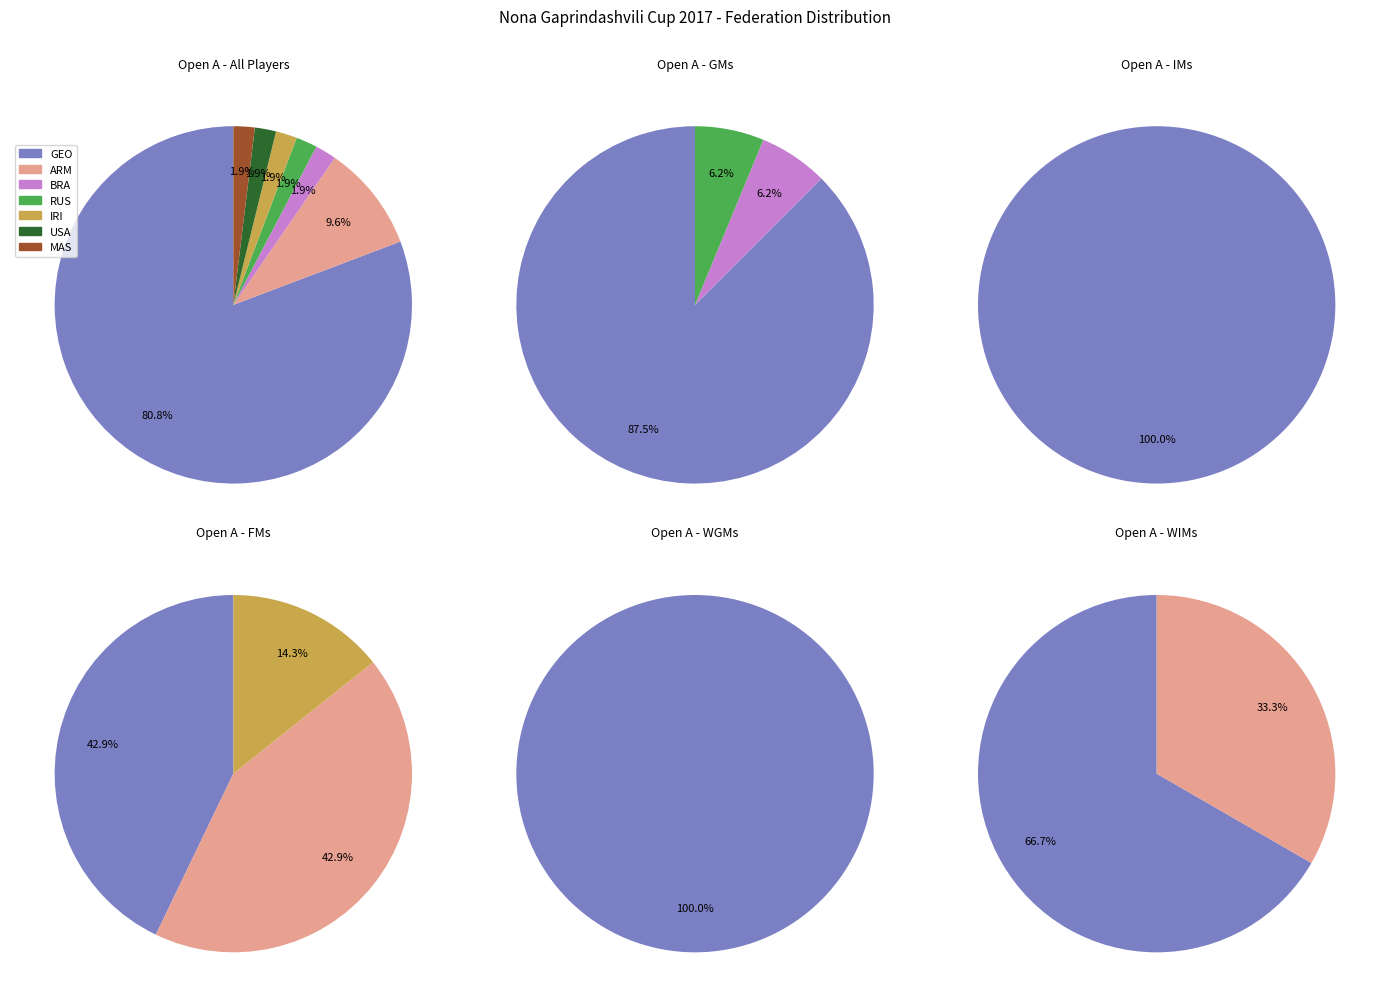

What portion of the pie excludes GEO?

19.2%